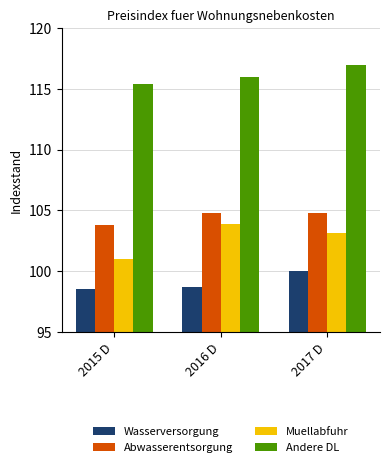

What is the highest value of the Abwasserentsorgung series?

104.8